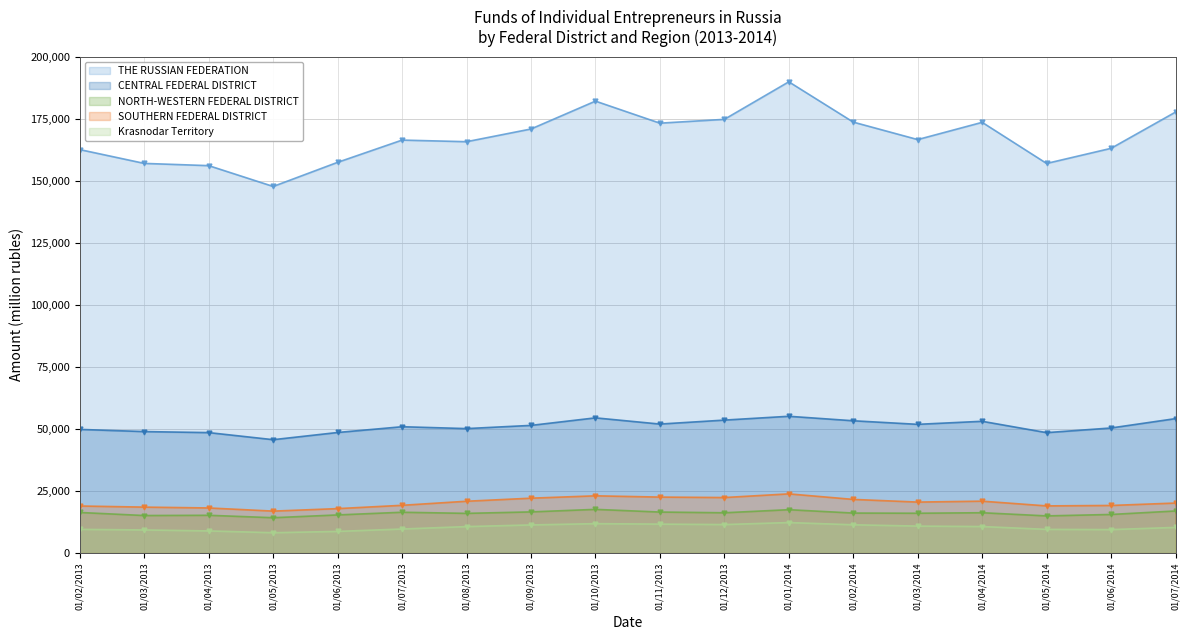

Is it true that SOUTHERN FEDERAL DISTRICT equals 20884 at 01/04/2014?

True